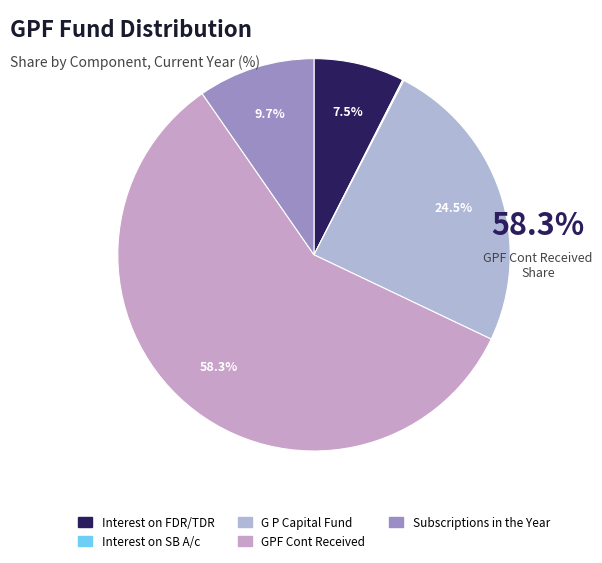

The G P Capital Fund slice represents 25% of the pie. True or false?

True